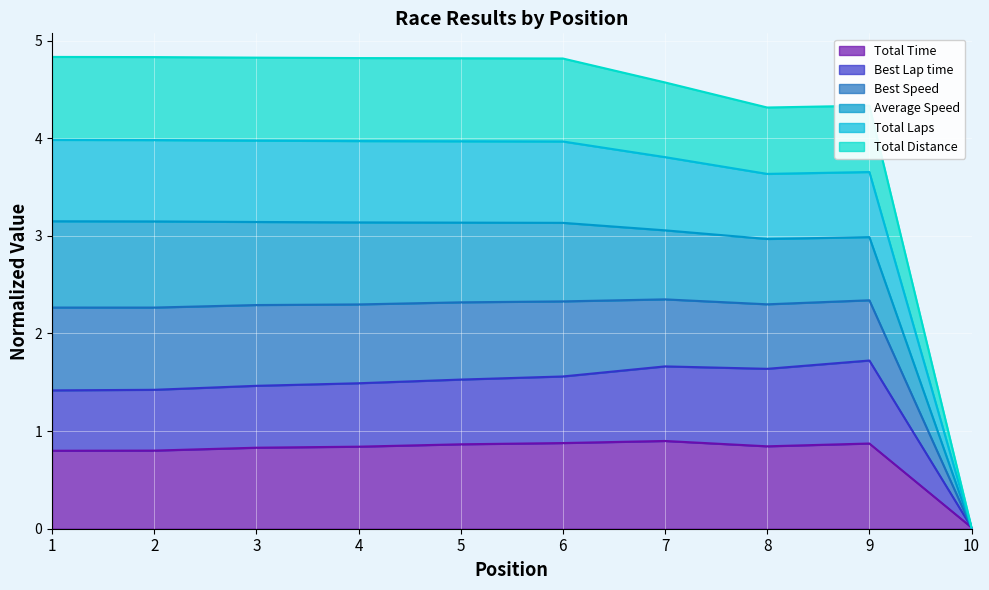

At how many categories does at least one series exceed 2?

9